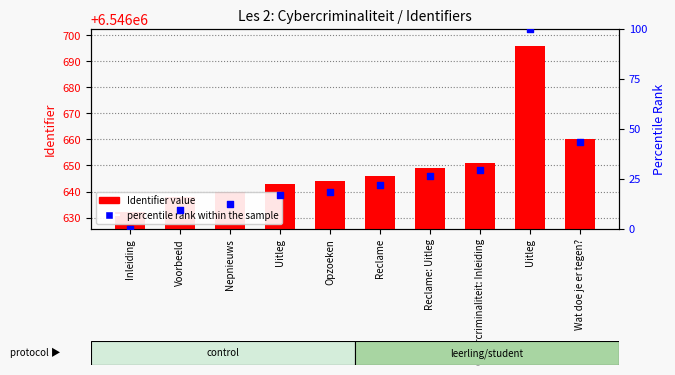

Which series has the largest Y range (max minus min)?

percentile rank within the sample